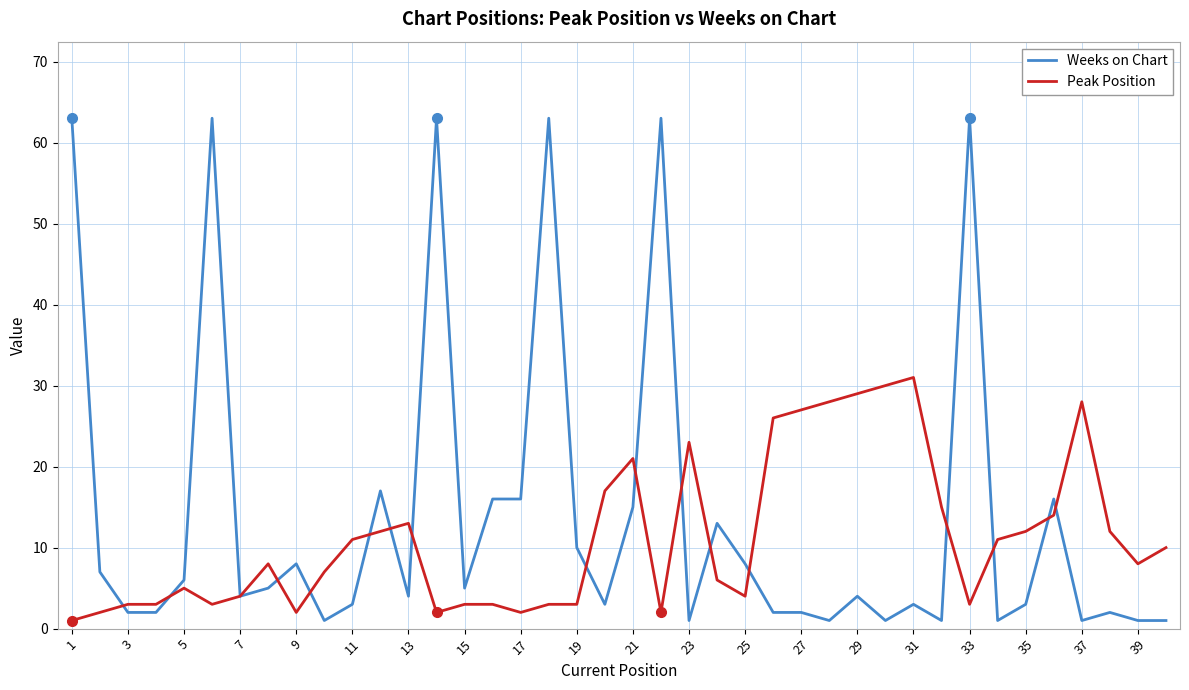

Which series has the largest total across all categories?

Weeks on Chart